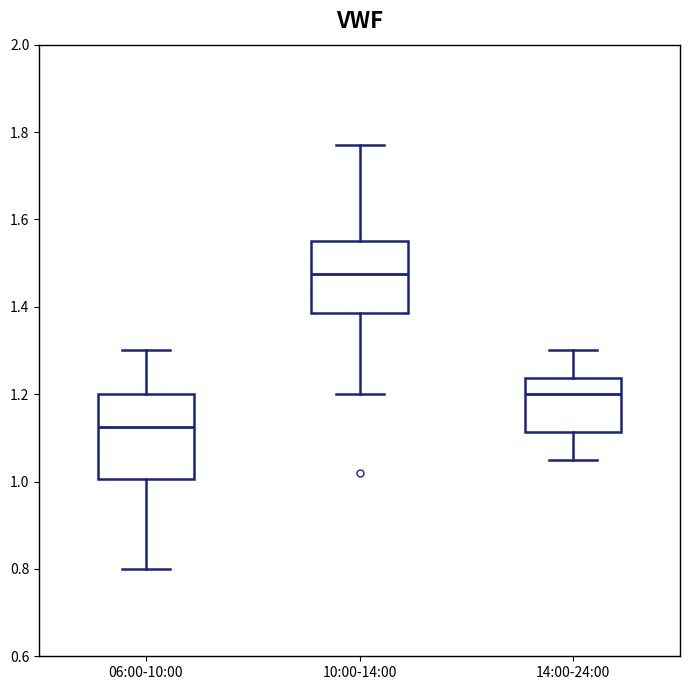

Which box's median line is the highest?

10:00-14:00